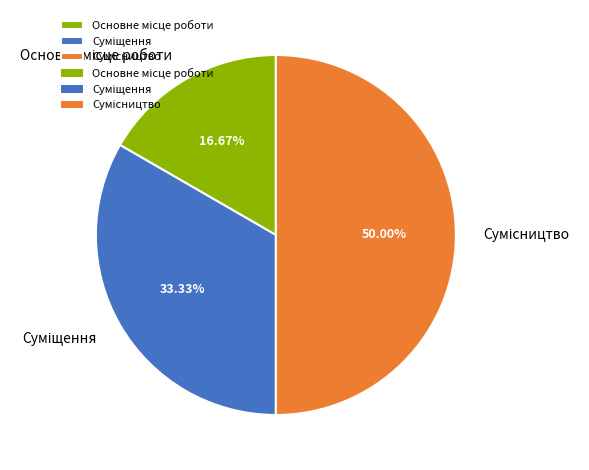

Rank the categories by value from lowest to highest.

Основне місце роботи, Суміщення, Сумісництво